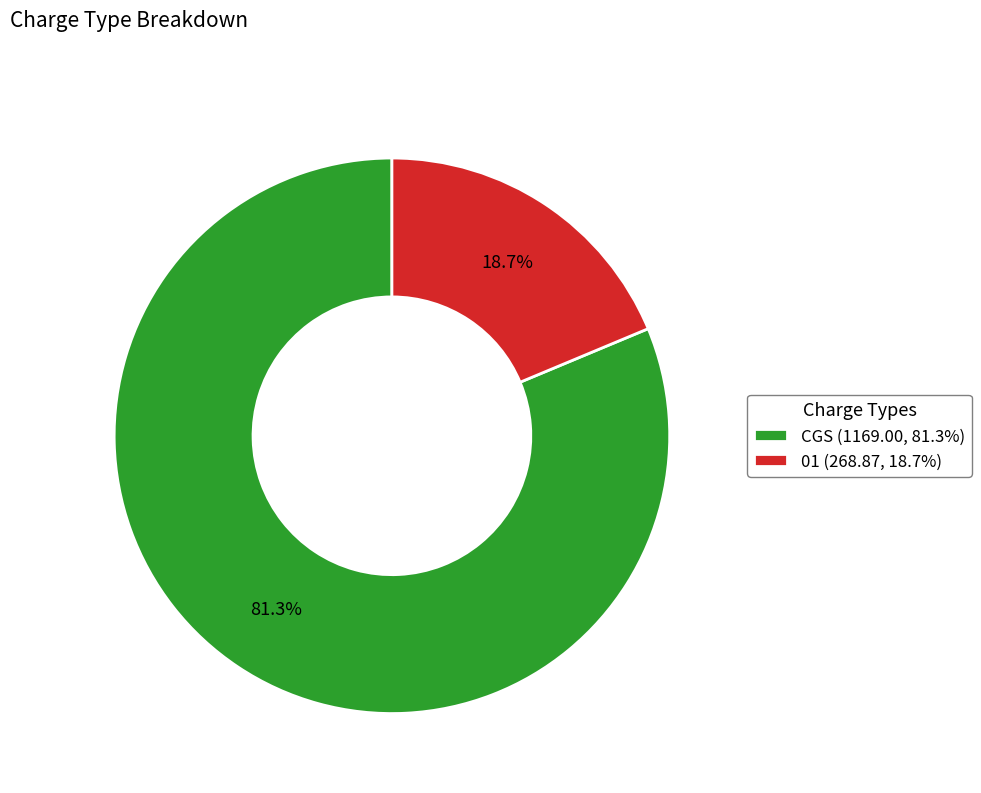

Do 01 and CGS together represent more than half of the pie?

Yes